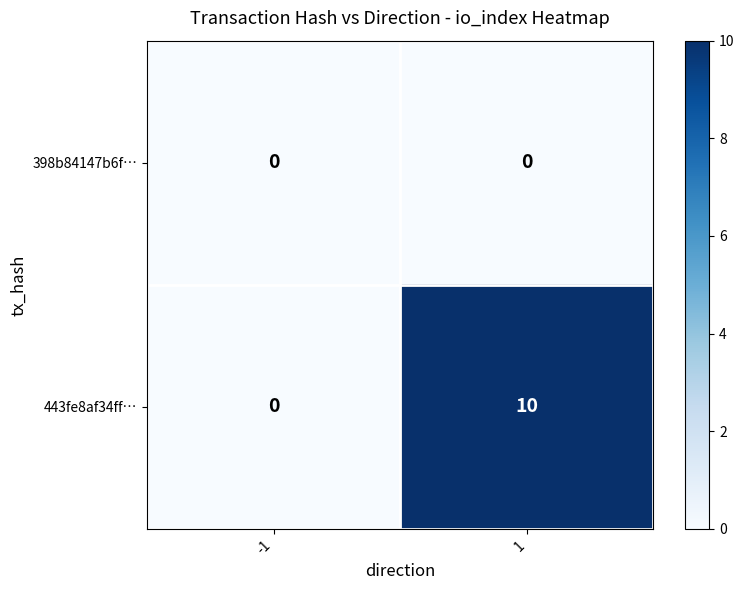

The value of 443fe8af34ff… at 1 is 10. True or false?

True